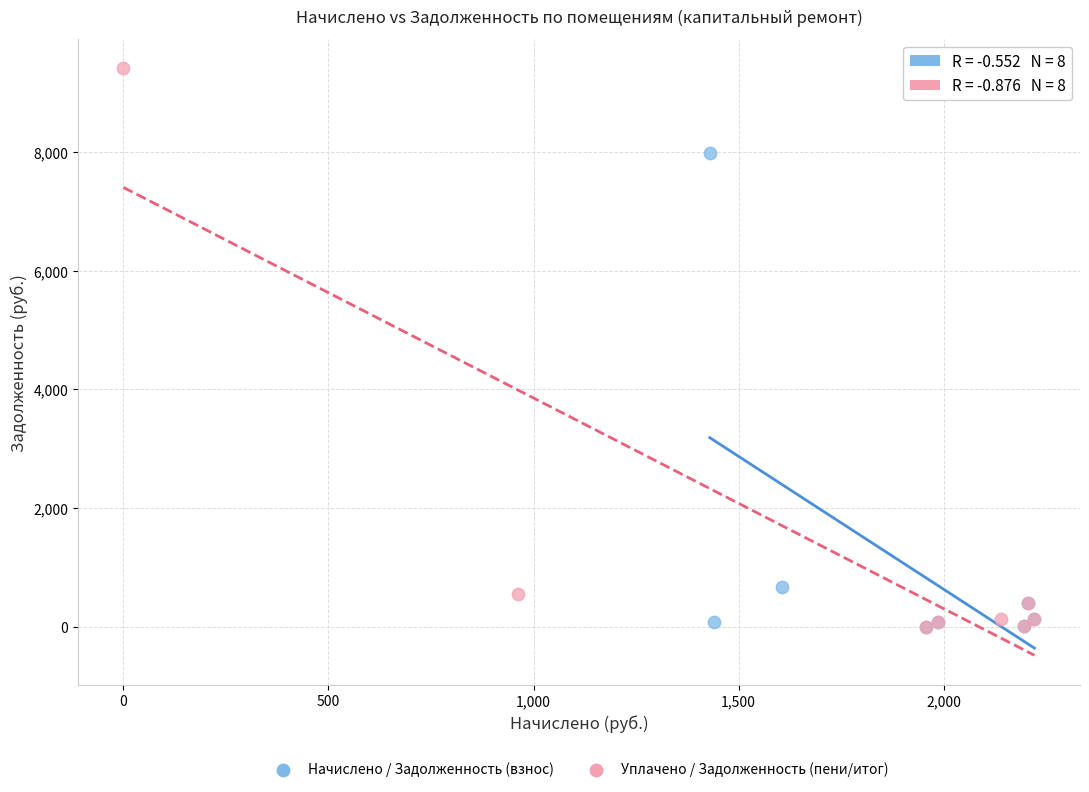

Which series contains the highest Y value?

Уплачено / Задолженность (пени/итог)